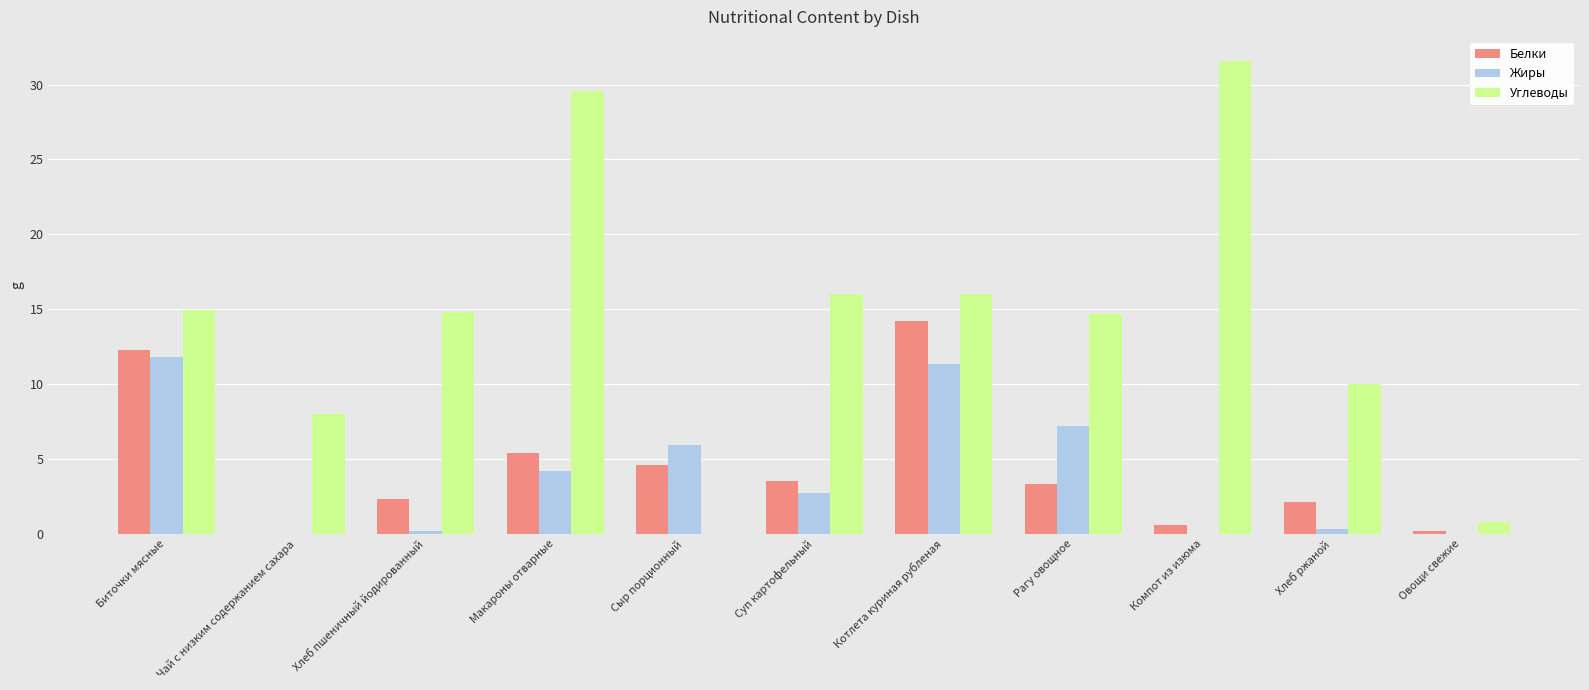

At which label does Белки first exceed 3?

Биточки мясные